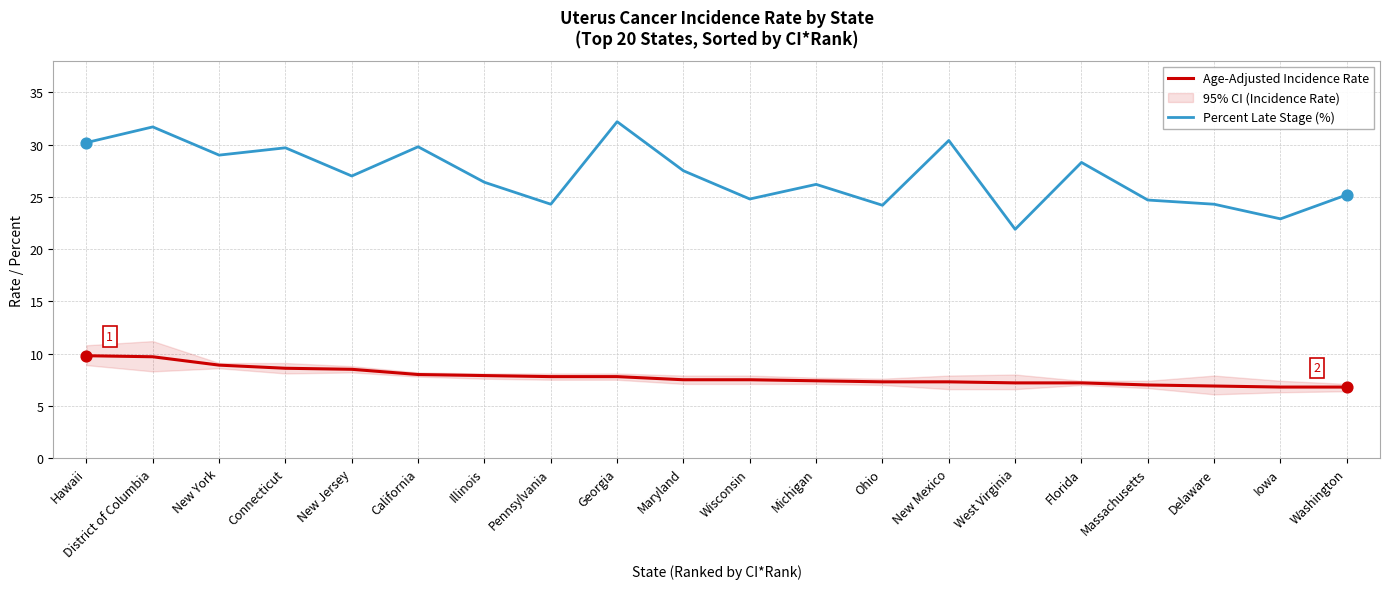

At how many categories does at least one series exceed 12?

20